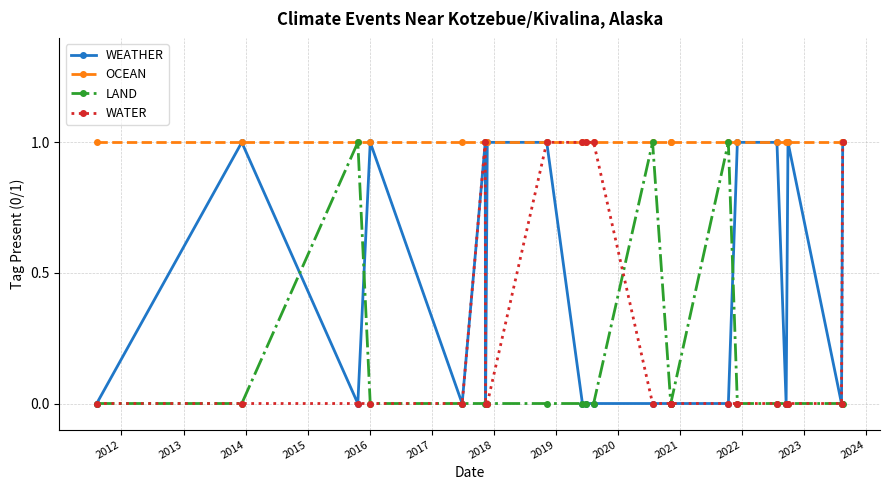

Is the value of LAND at 2024 greater than the value of OCEAN at 2015?

No